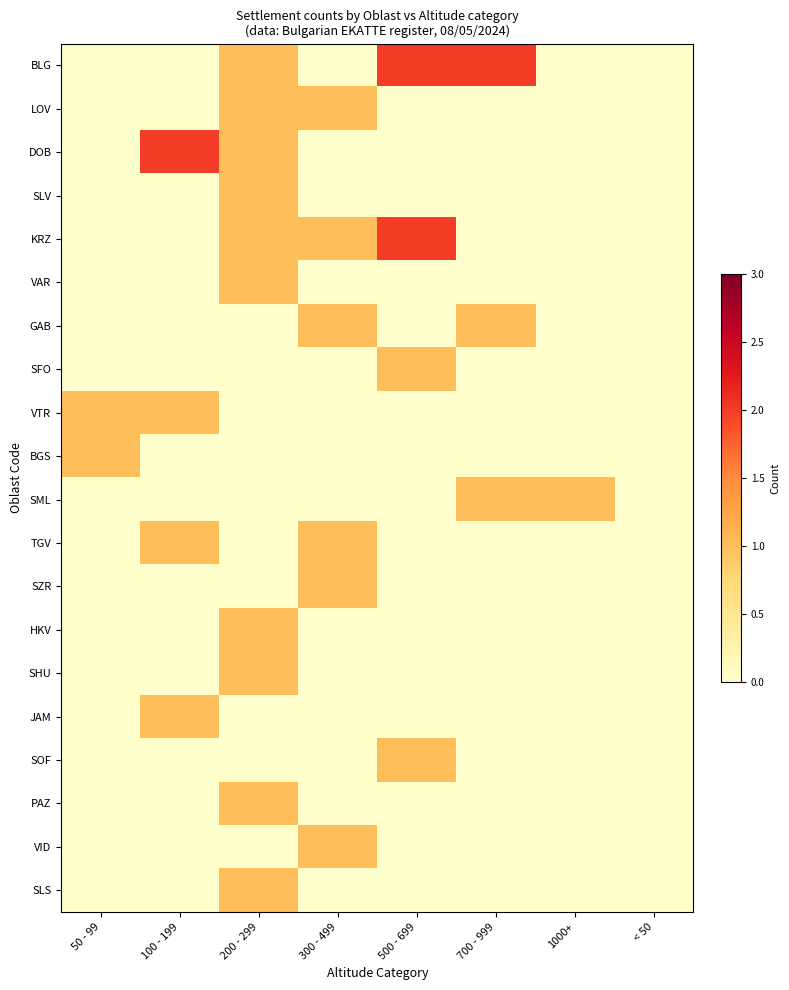

How many data points does each series have?

8